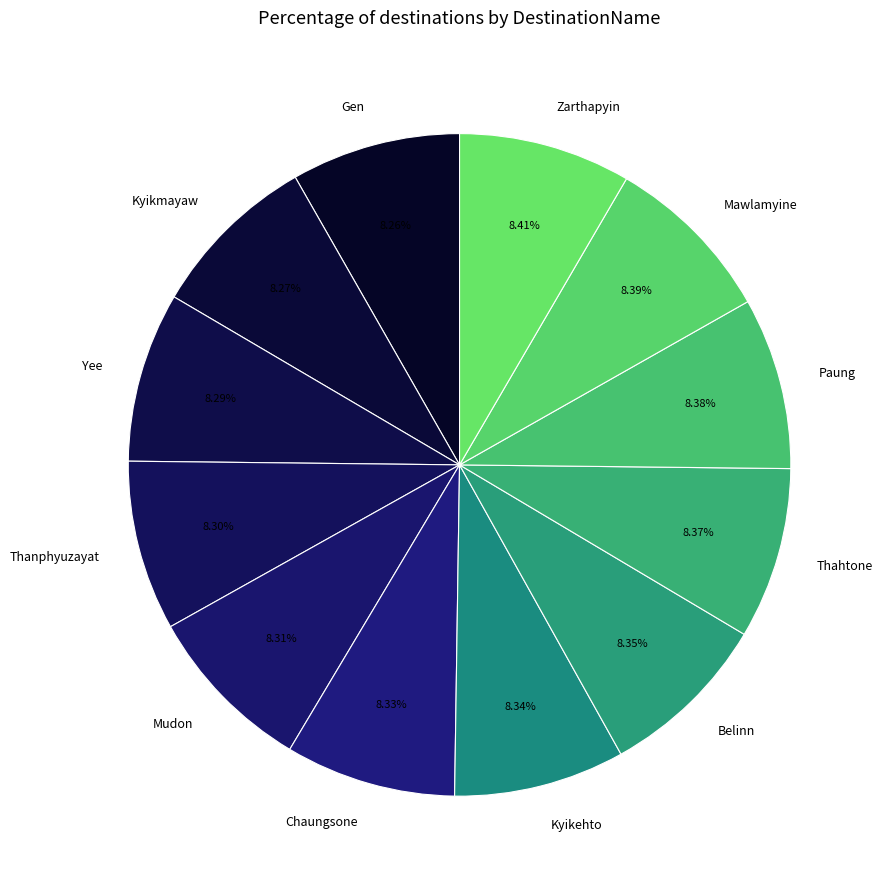

To the nearest percent, what percentage of the pie is Yee?

8%